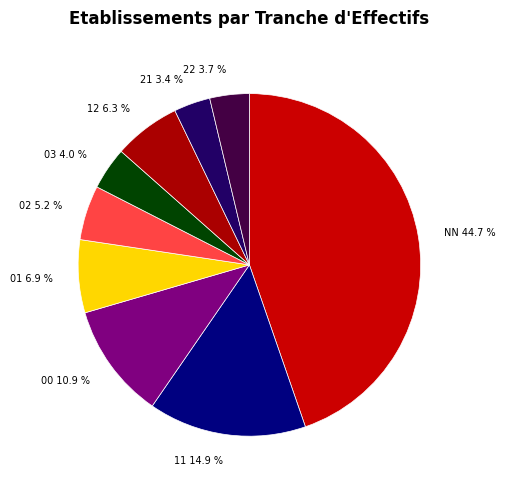

What percentage do 03 and 21 together represent?

7.4%